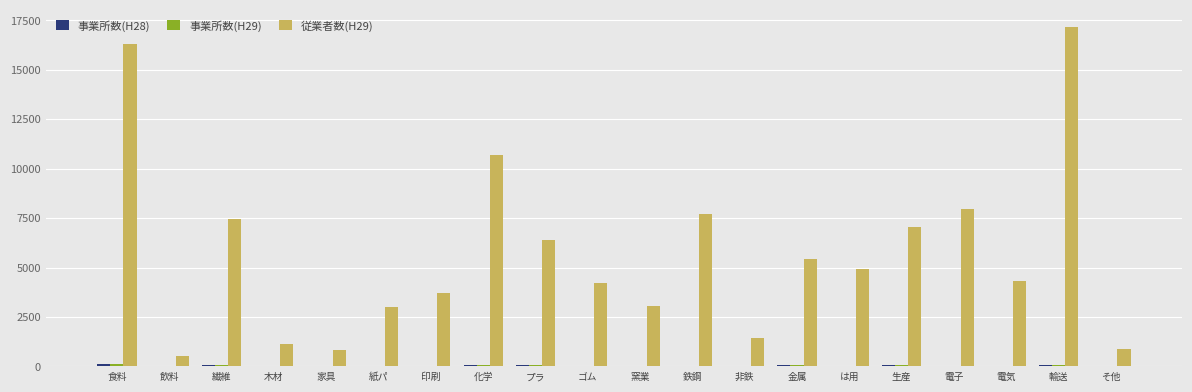

True or false: 従業者数(H29) has a value of 1849 at 木材.

False